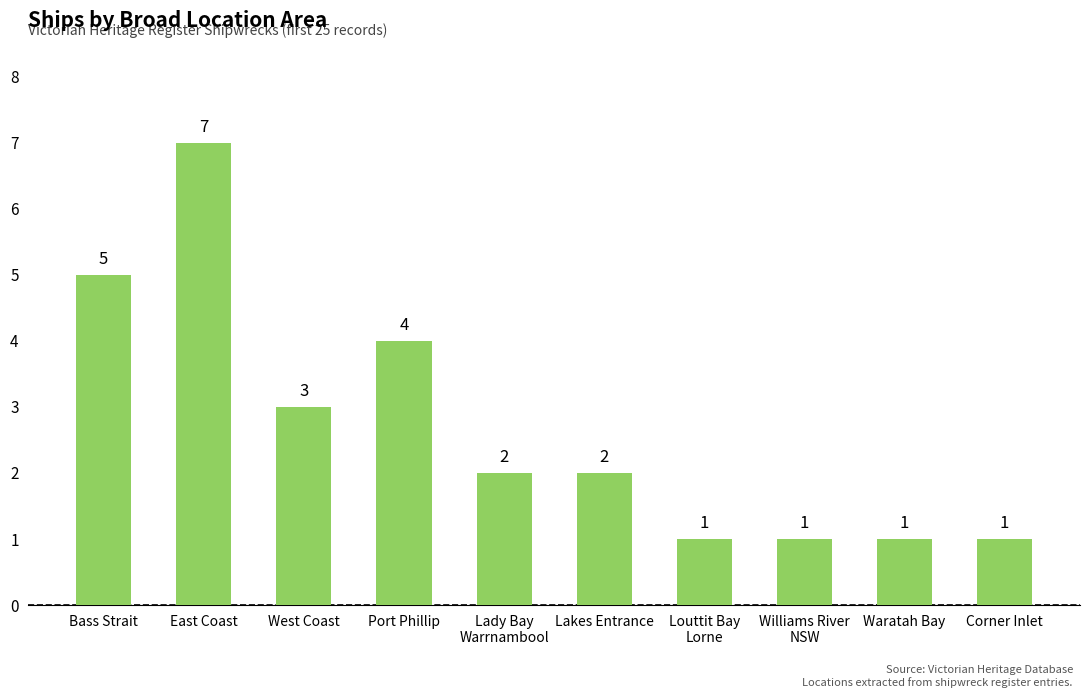

What is the sum of all values?

27